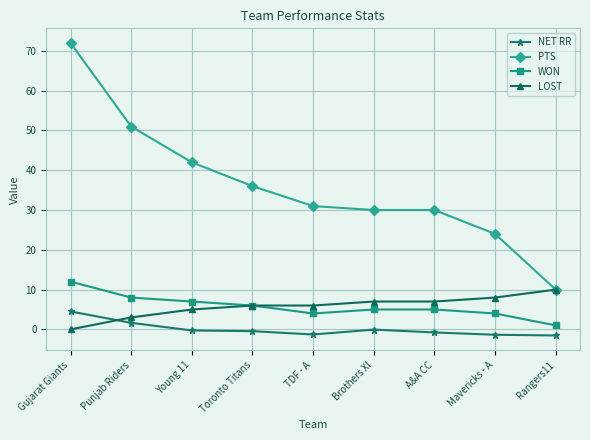

What are all the series names shown in the legend?

NET RR, PTS, WON, LOST